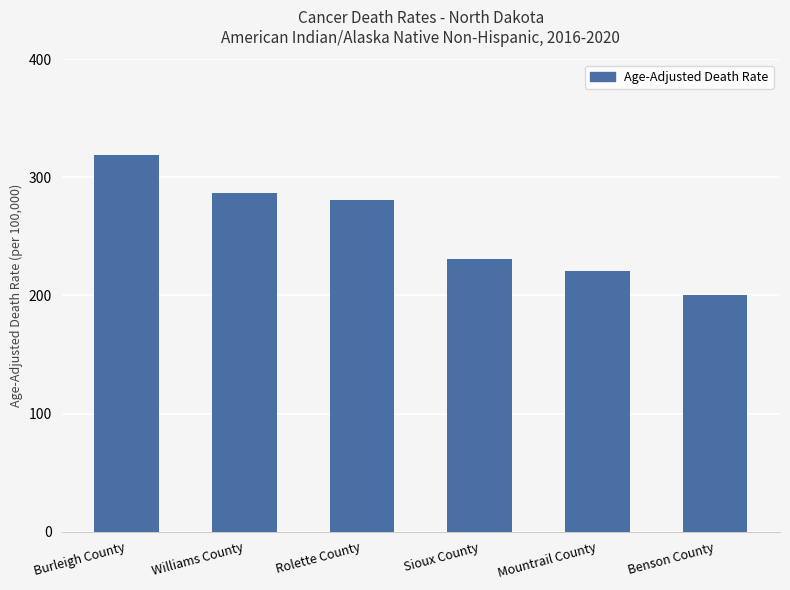

What position from the left is Rolette County?

3